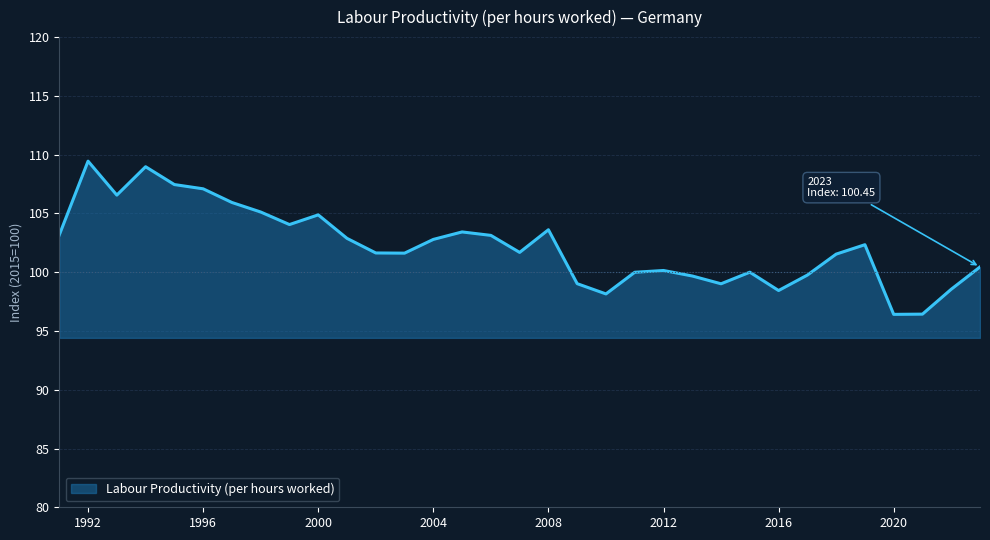

What is the maximum value shown in the chart?

109.4